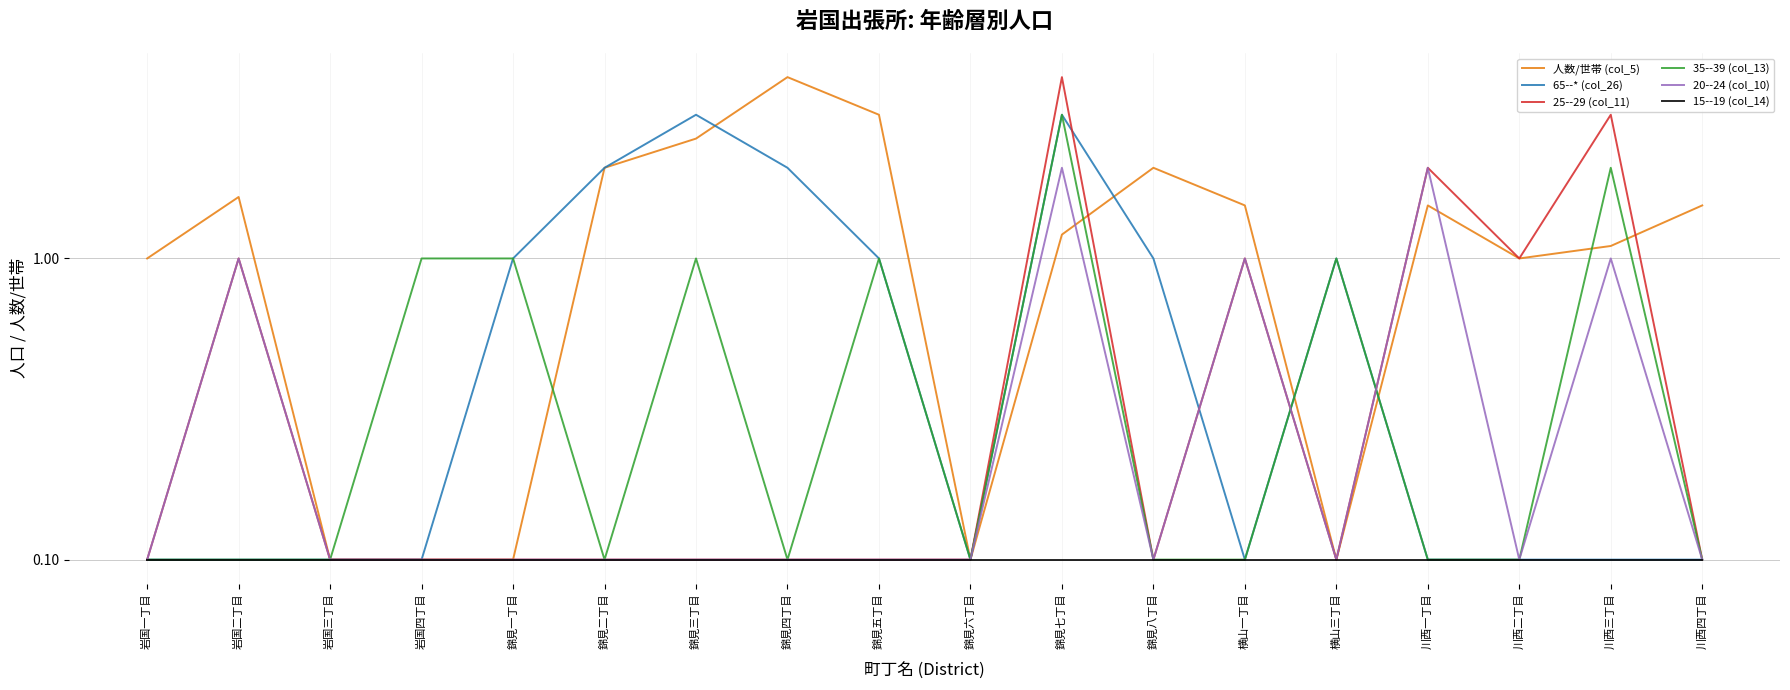

What is the total value across all series at 横山三丁目?

2.4